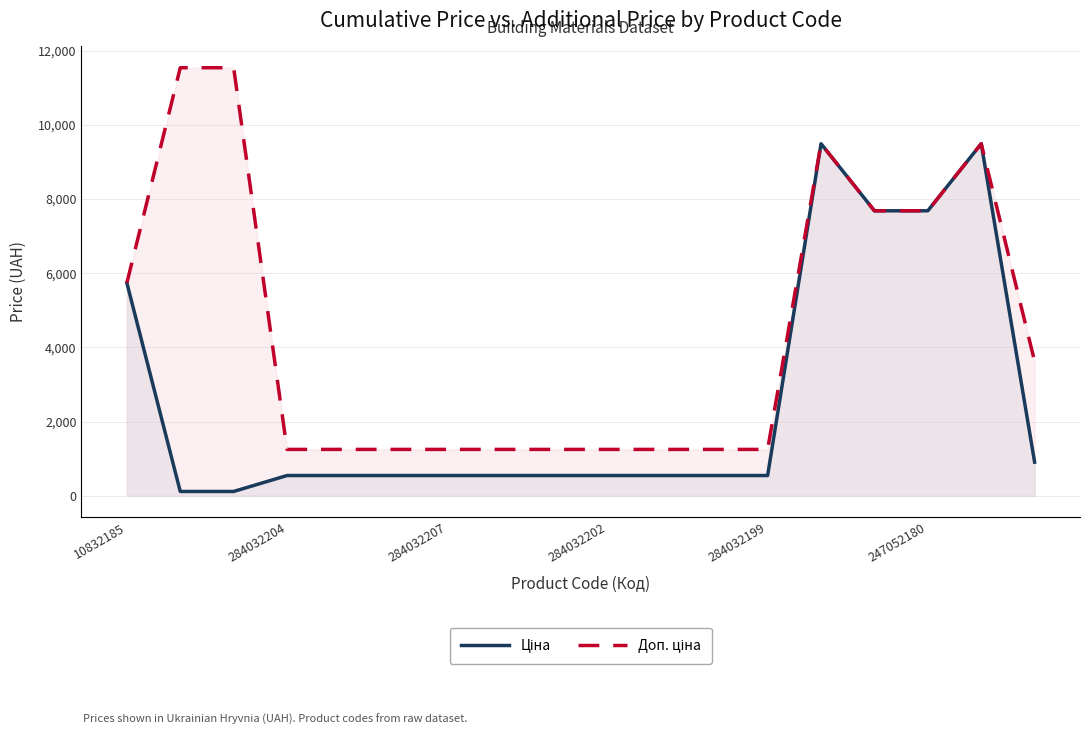

What is the greatest value displayed?

11537.0